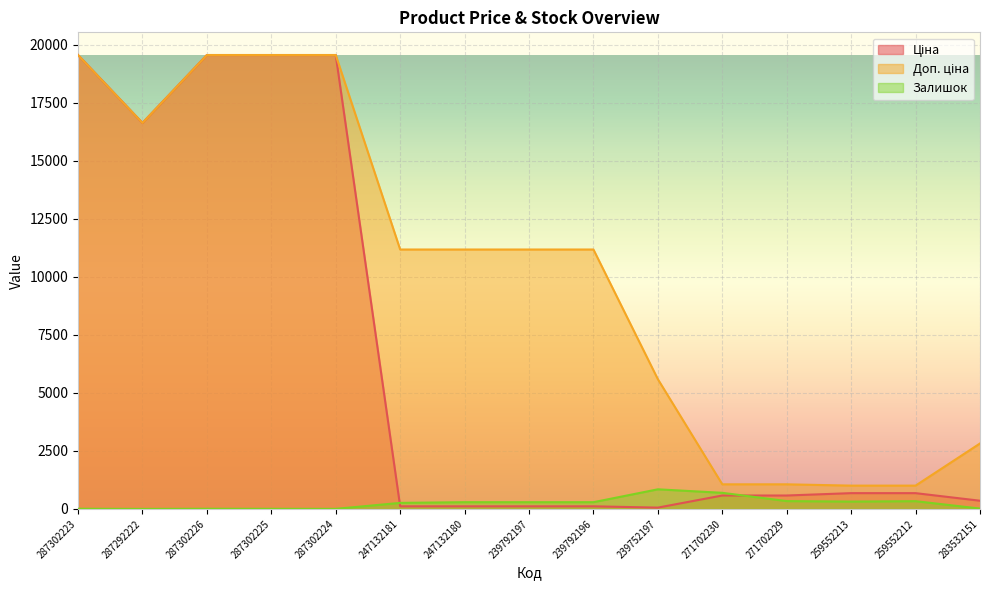

At how many categories does at least one series exceed 15428?

5